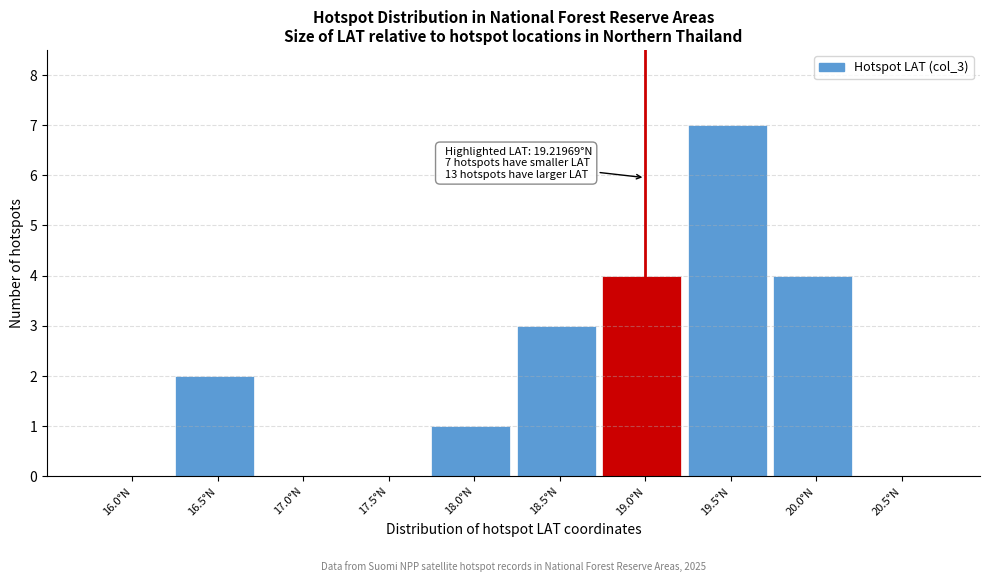

Reading right to left, extract all data points from this chart.

20.5°N=0	20.0°N=4	19.5°N=7	19.0°N=4	18.5°N=3	18.0°N=1	17.5°N=0	17.0°N=0	16.5°N=2	16.0°N=0